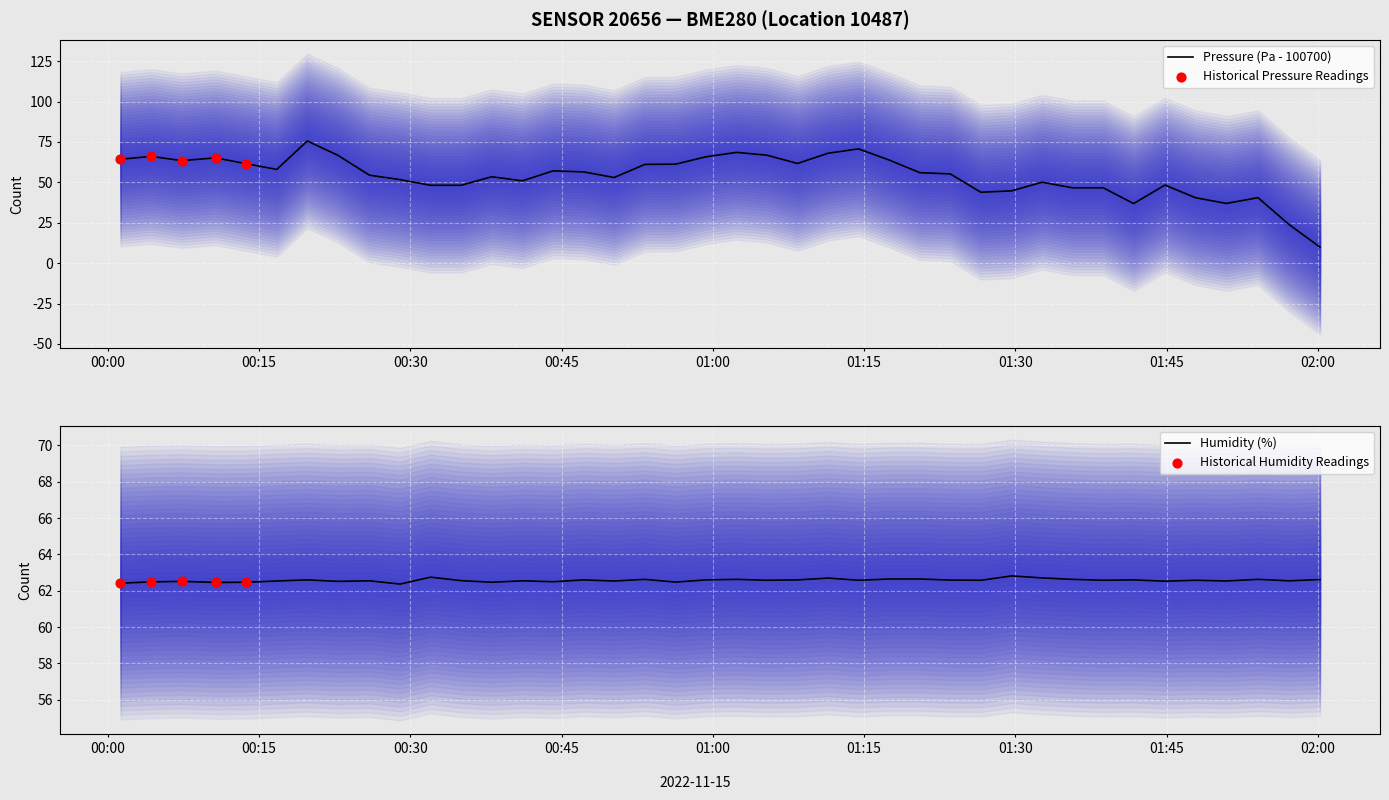

What is the minimum value for Pressure (Pa - 100700)?

9.9